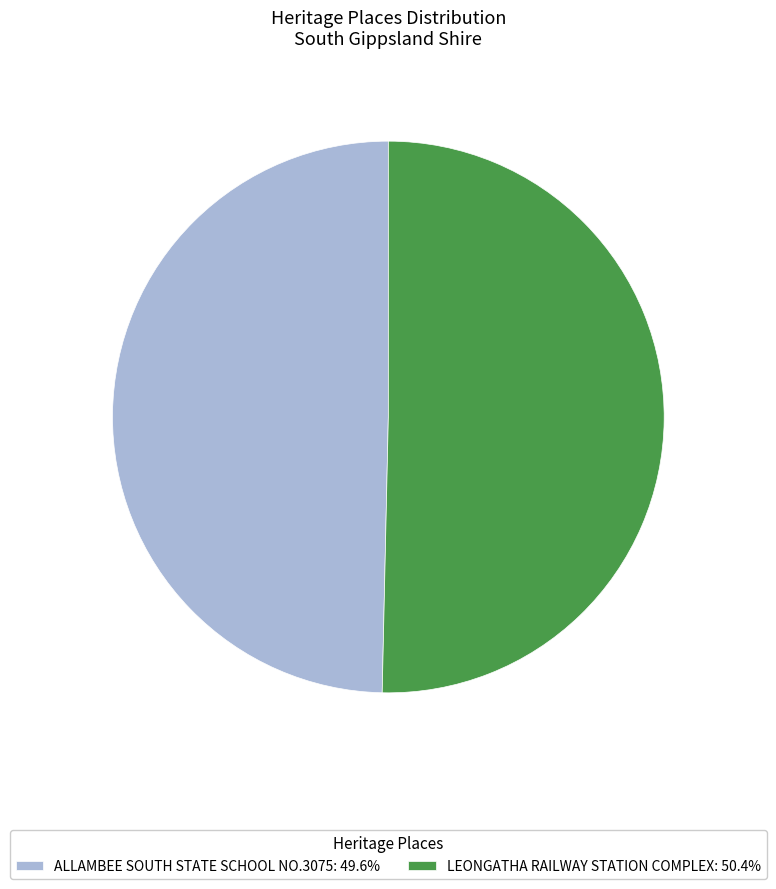

Count the number of slices in the pie.

2